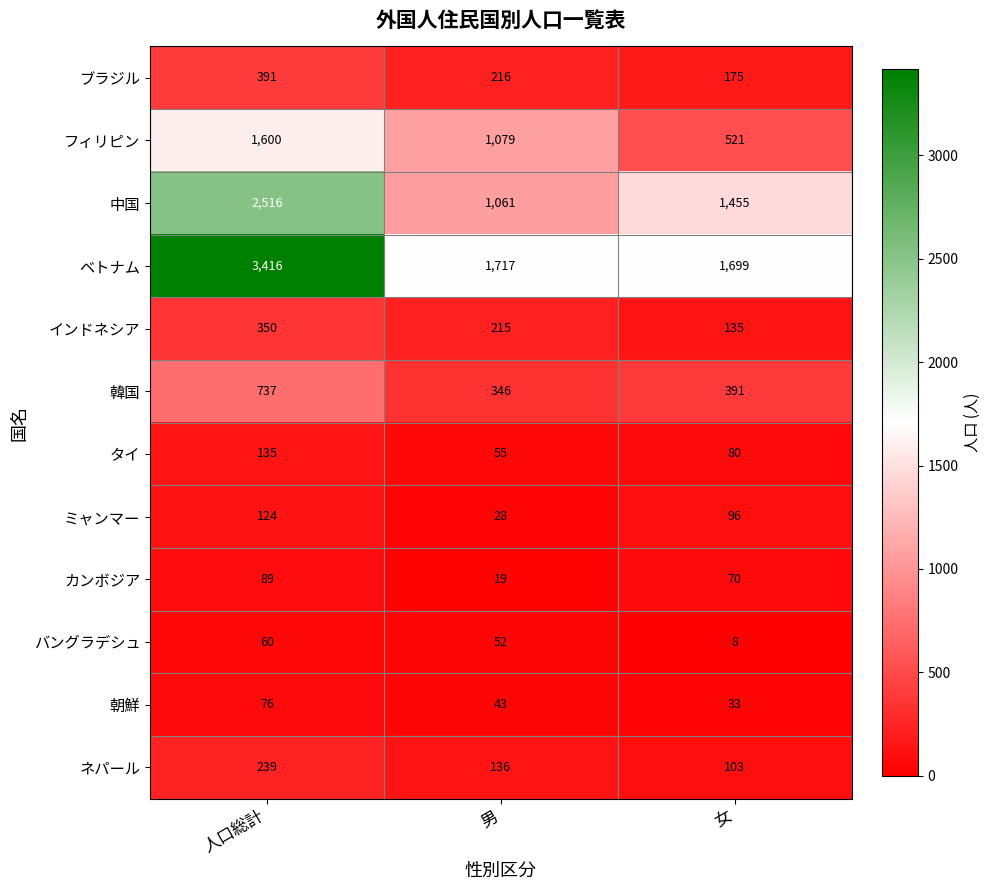

Which category has the highest value in the タイ series?

人口総計